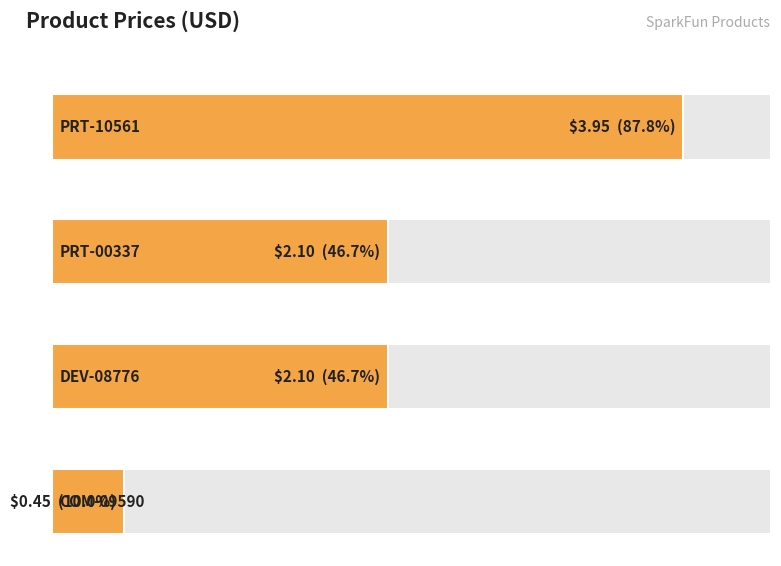

Which label corresponds to the smallest value in the chart?

COM-09590